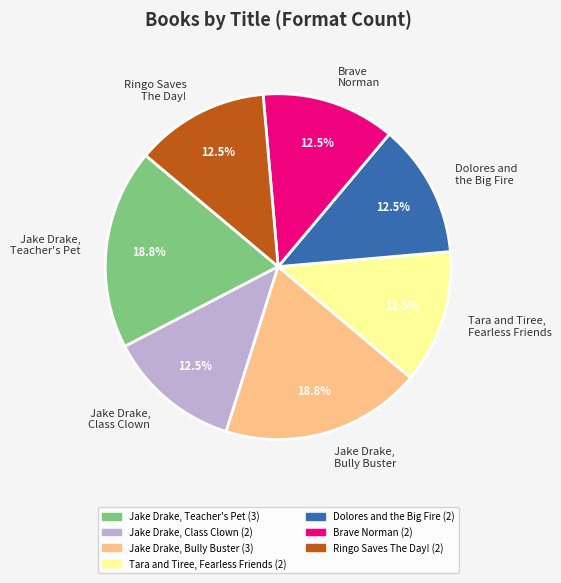

Do Jake Drake, Bully Buster and Brave Norman together represent more than half of the pie?

No